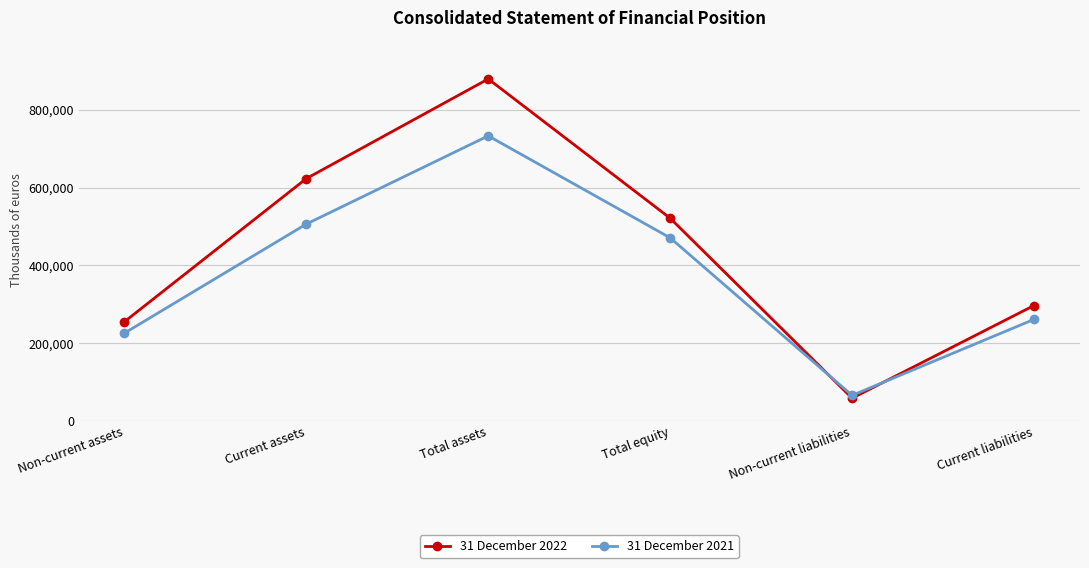

Which label corresponds to the largest value in the chart?

Total assets